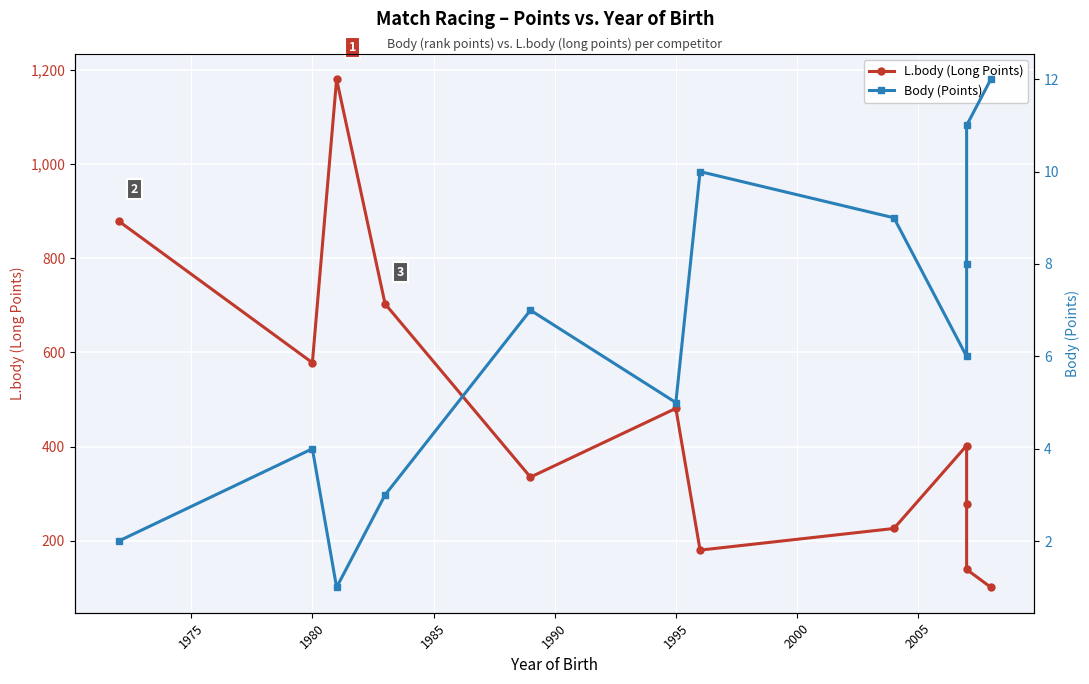

True or false: L.body (Long Points) and Body (Points) intersect in this chart.

False